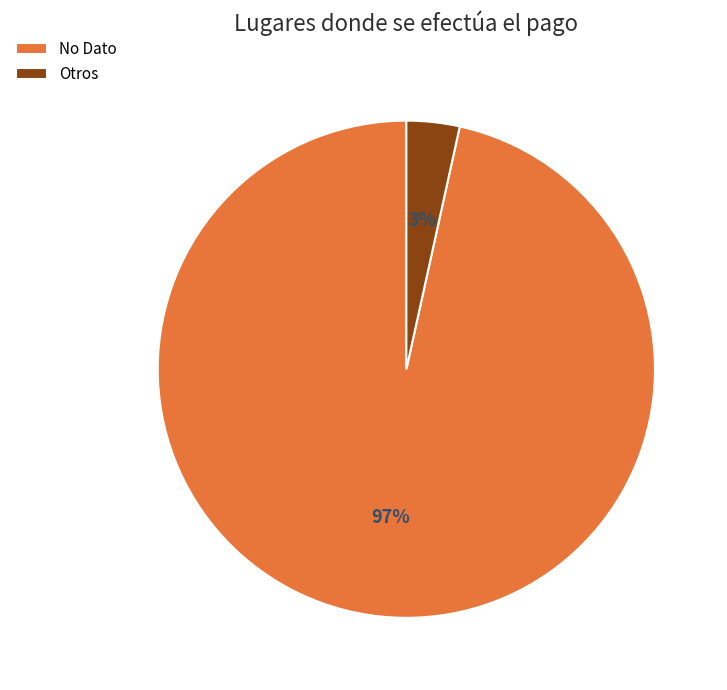

How many segments does this pie chart have?

2